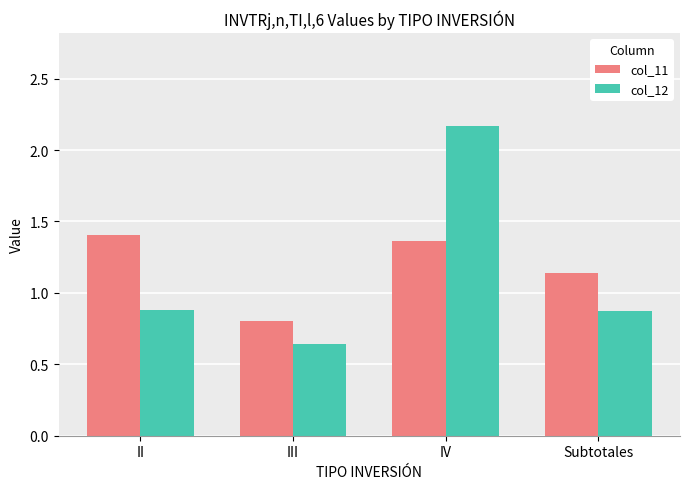

Rank the categories by col_11 value from lowest to highest.

III, Subtotales, IV, II